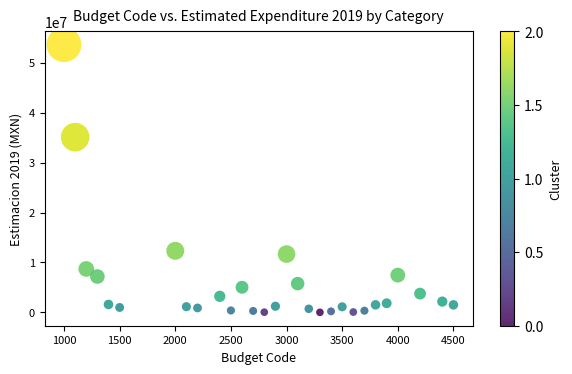

What is the range of Y values (max minus min)?

53563180.1